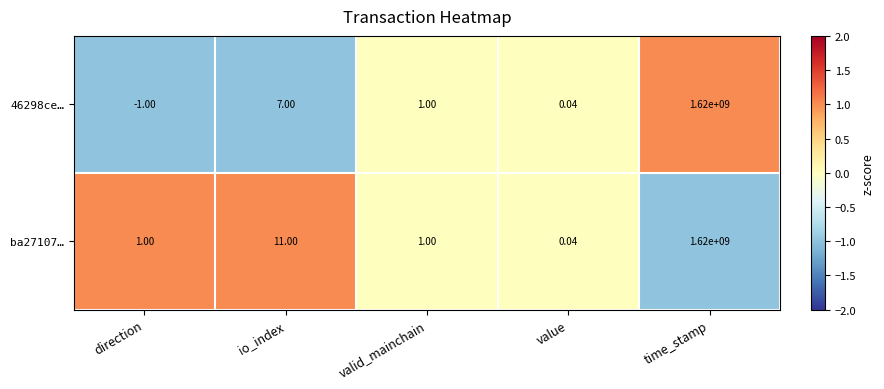

At which category is the sum across all series the highest?

time_stamp